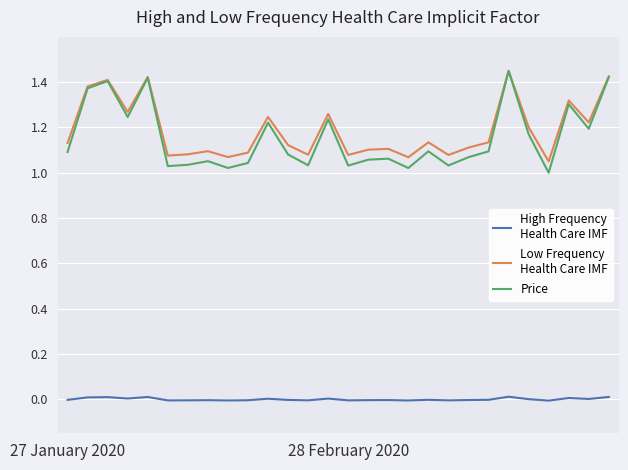

How many lines are shown in the chart?

3